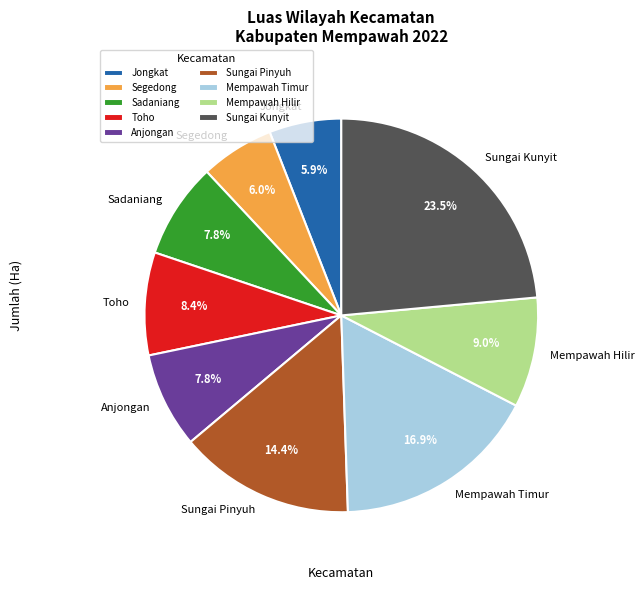

How many segments does this pie chart have?

9